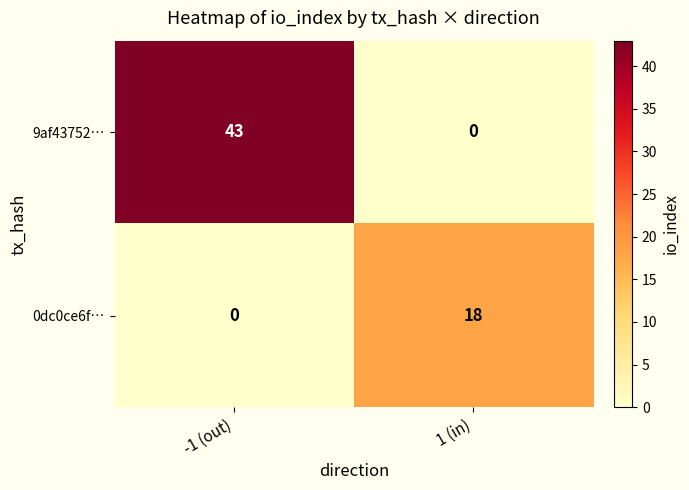

List the series in order of their overall mean, lowest first.

0dc0ce6f…, 9af43752…